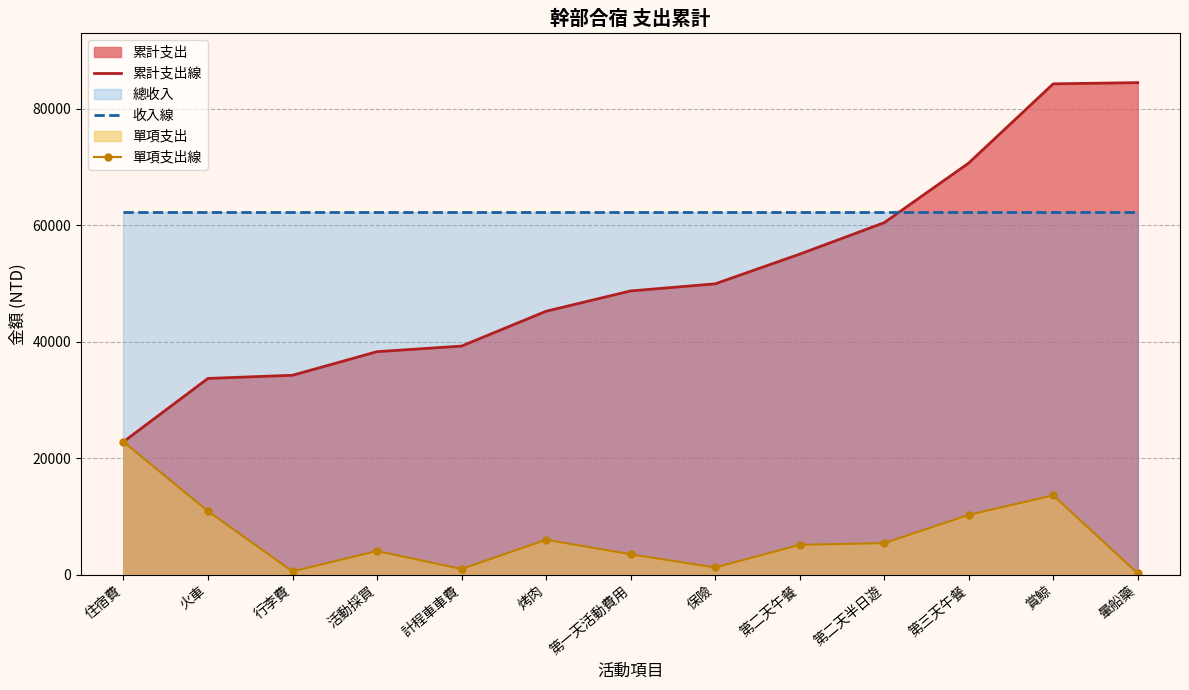

List the series in order of their overall mean, highest first.

收入線, 累計支出線, 單項支出線